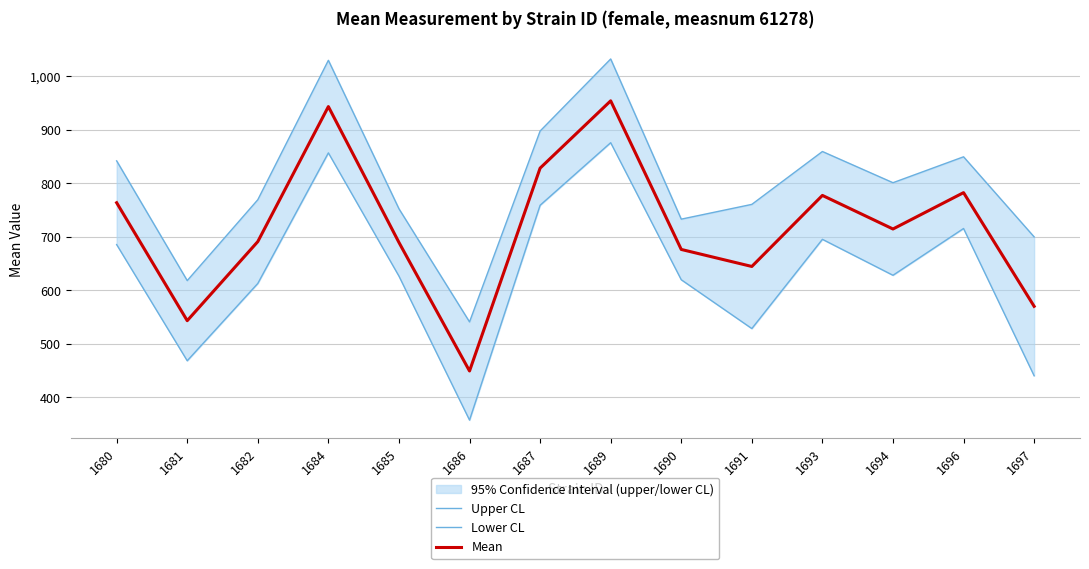

The Lower CL series shows 925.1 at 1691. True or false?

False